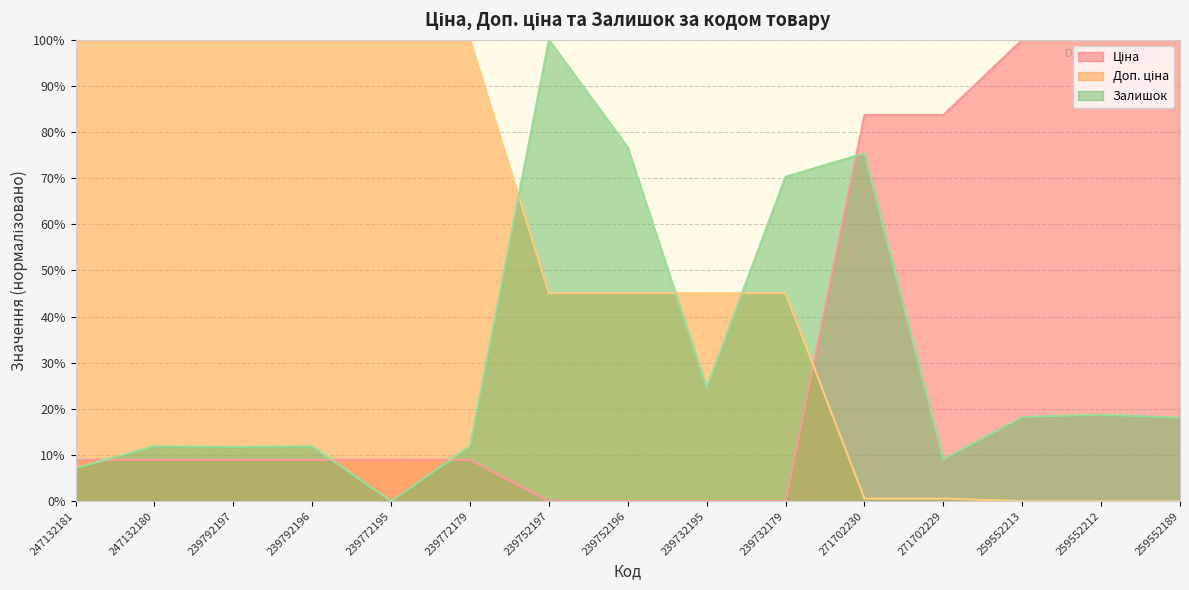

The Доп. ціна series shows -63.3 at 259552189. True or false?

False